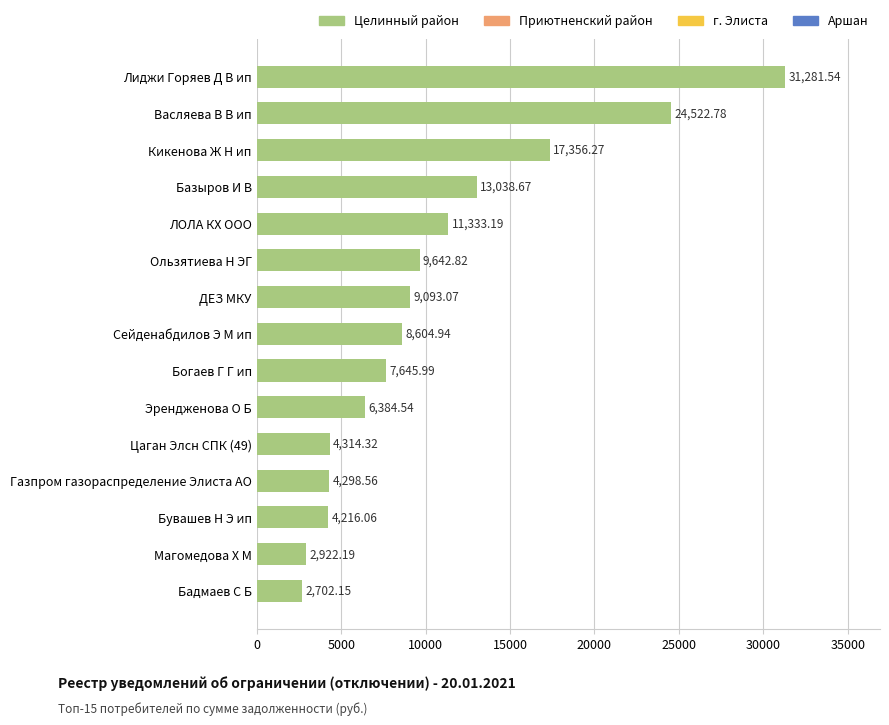

Which category has the lowest value across all series?

Бадмаев С Б